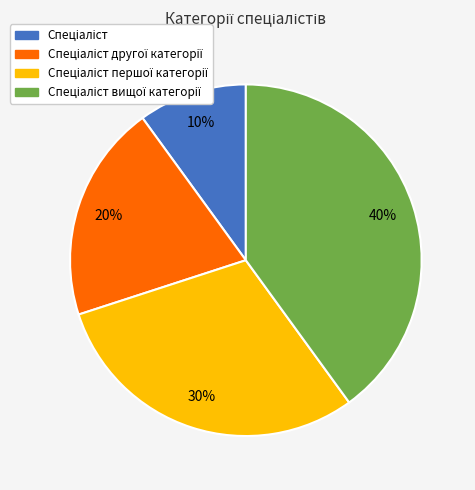

Is there any slice that represents more than half of the pie?

No